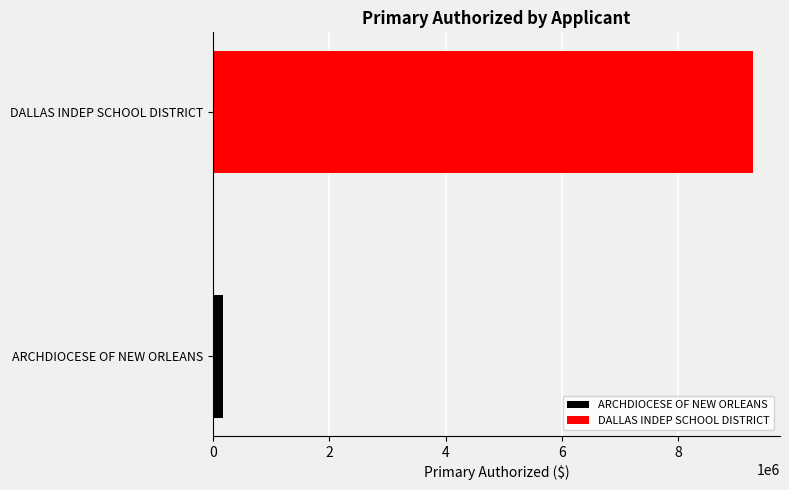

Which series has the widest spread of values?

ARCHDIOCESE OF NEW ORLEANS